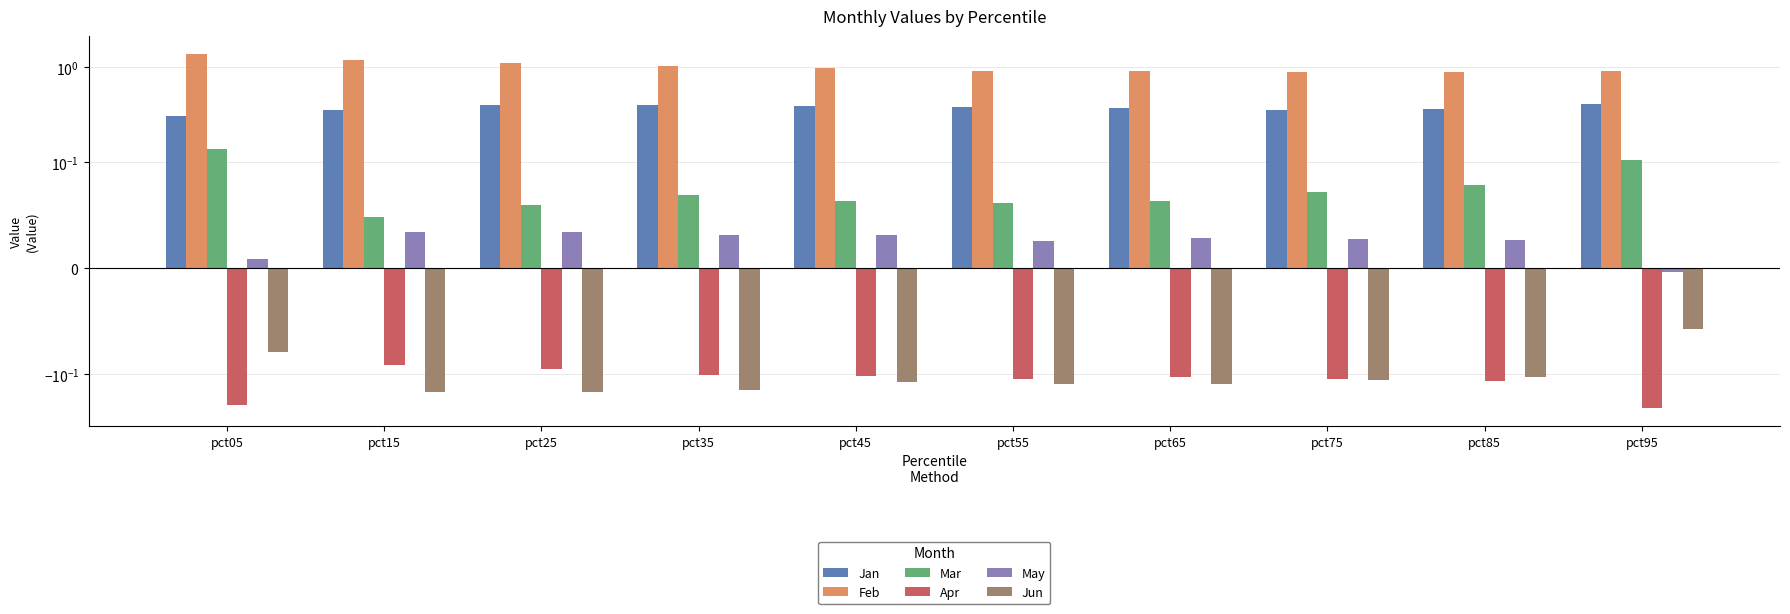

What is the sum of all Feb values?

10.2